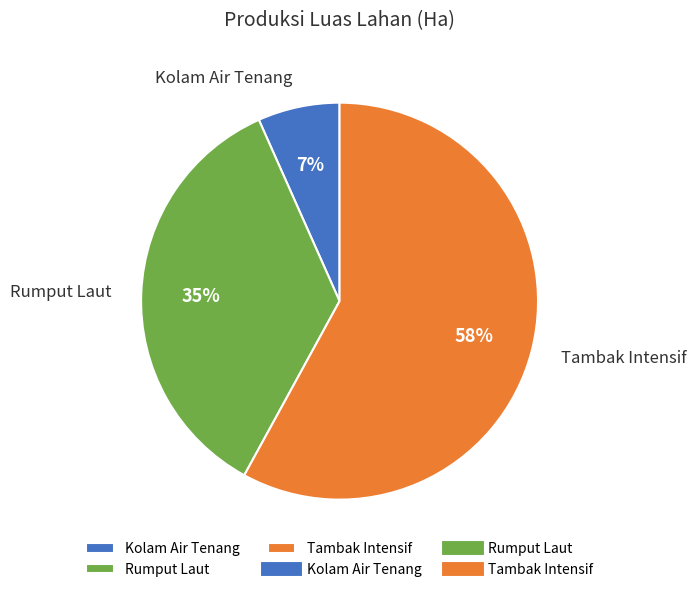

What percentage is the Rumput Laut slice, to the nearest percent?

35%